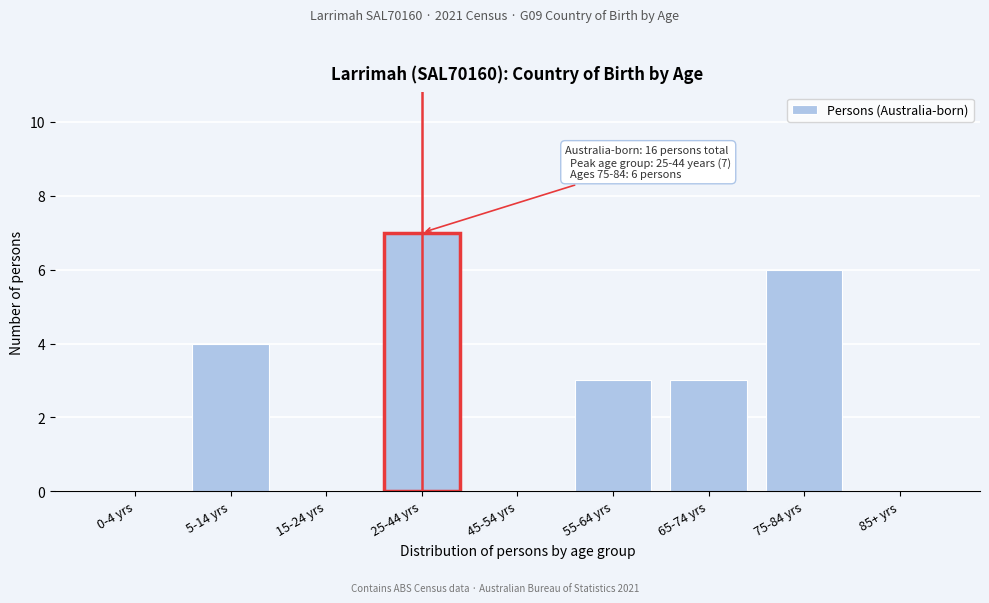

Reading left to right, extract all data points from this chart.

0-4 yrs=0	5-14 yrs=4	15-24 yrs=0	25-44 yrs=7	45-54 yrs=0	55-64 yrs=3	65-74 yrs=3	75-84 yrs=6	85+ yrs=0